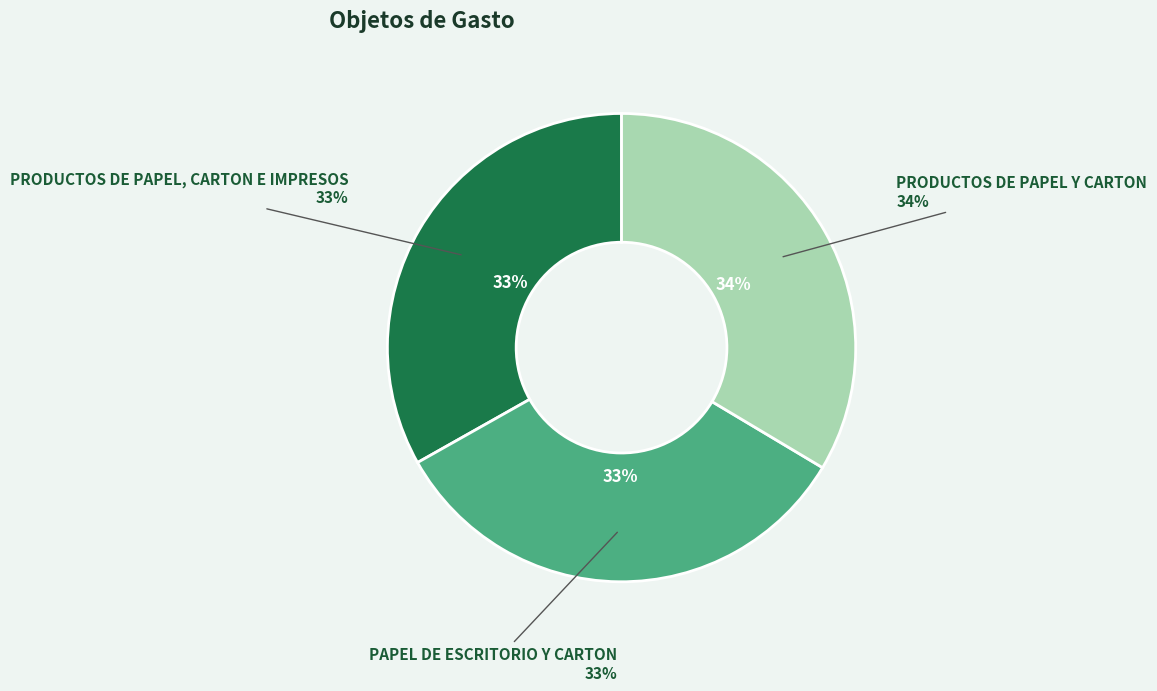

Is PRODUCTOS DE PAPEL Y CARTON the majority of the pie?

No